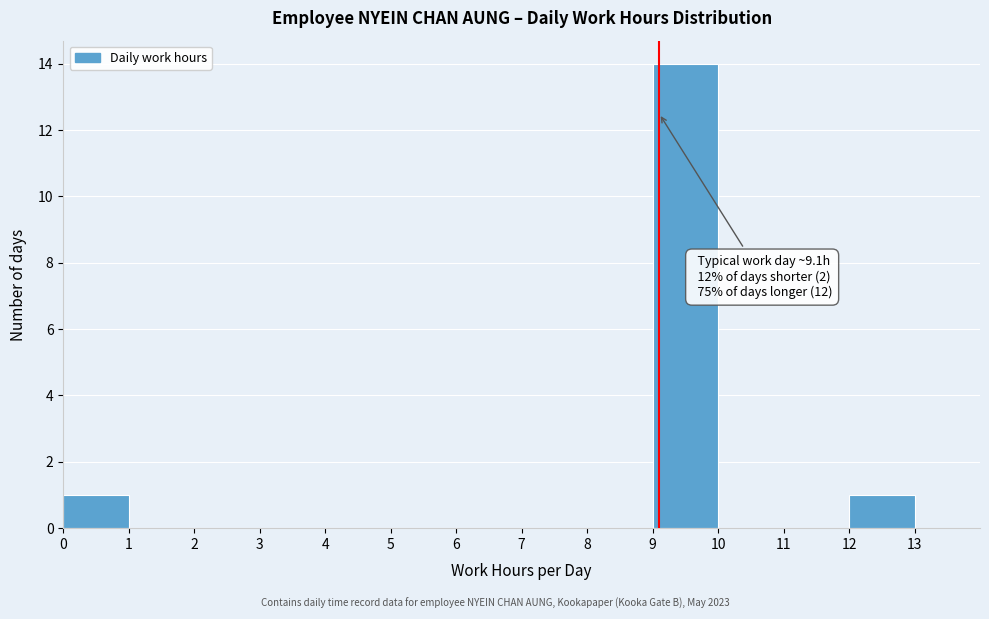

Over which range of the x-axis is the bar tallest?

9 to 10